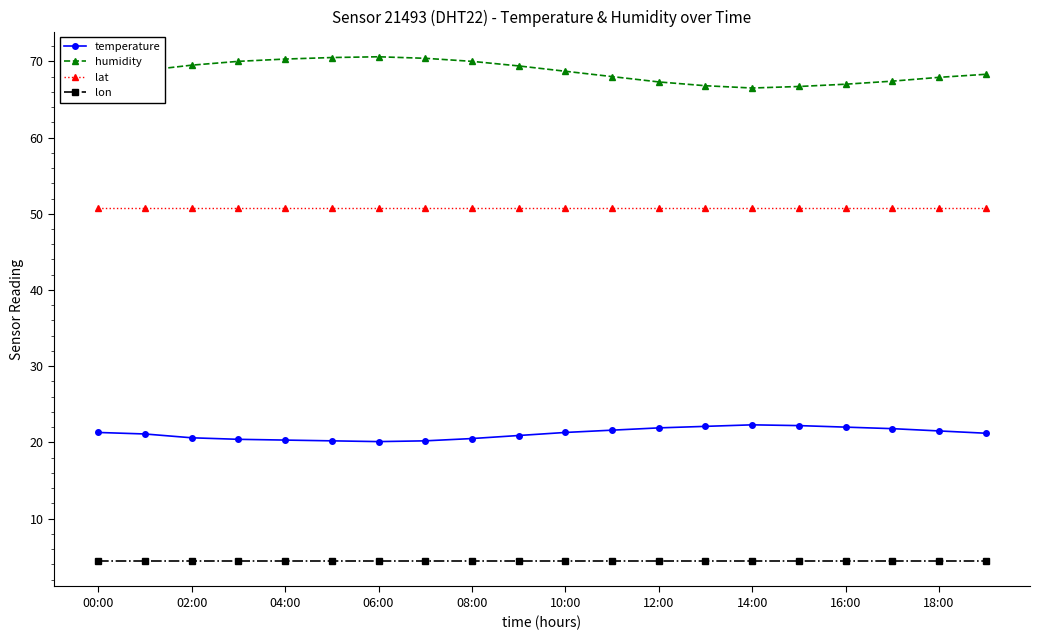

What is the value of the lat point at the 2nd from the left?

50.7